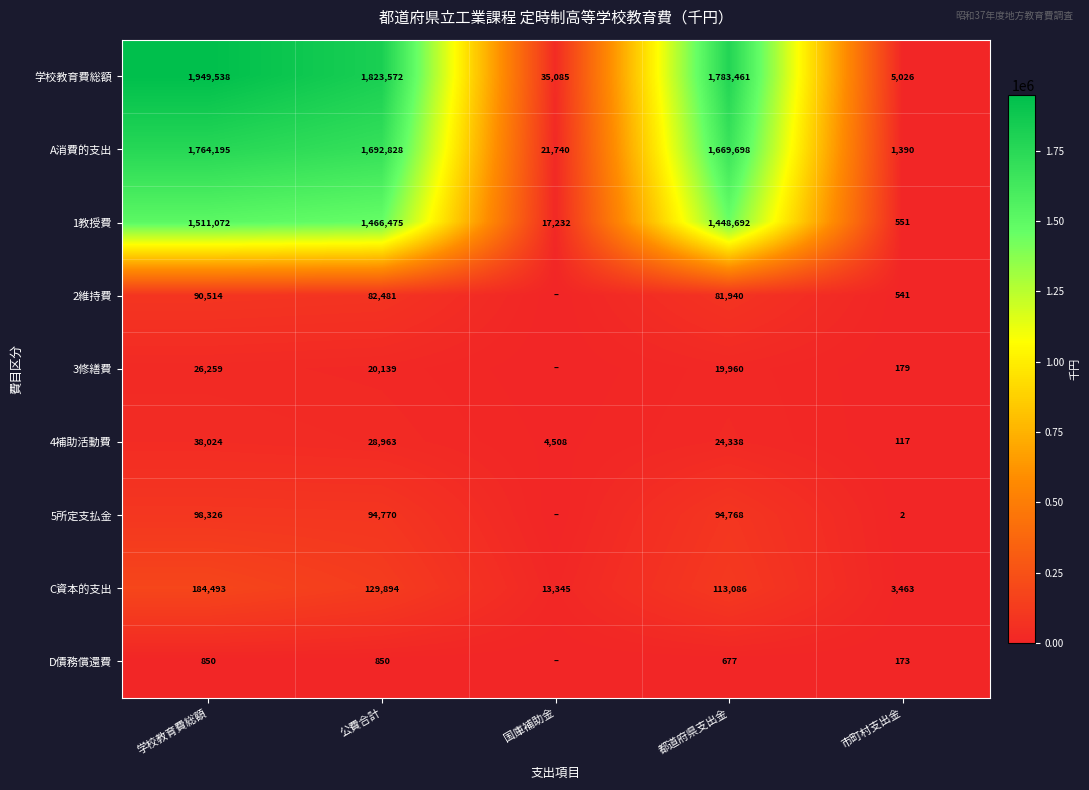

What is the sum of all 1教授費 values?

4444022